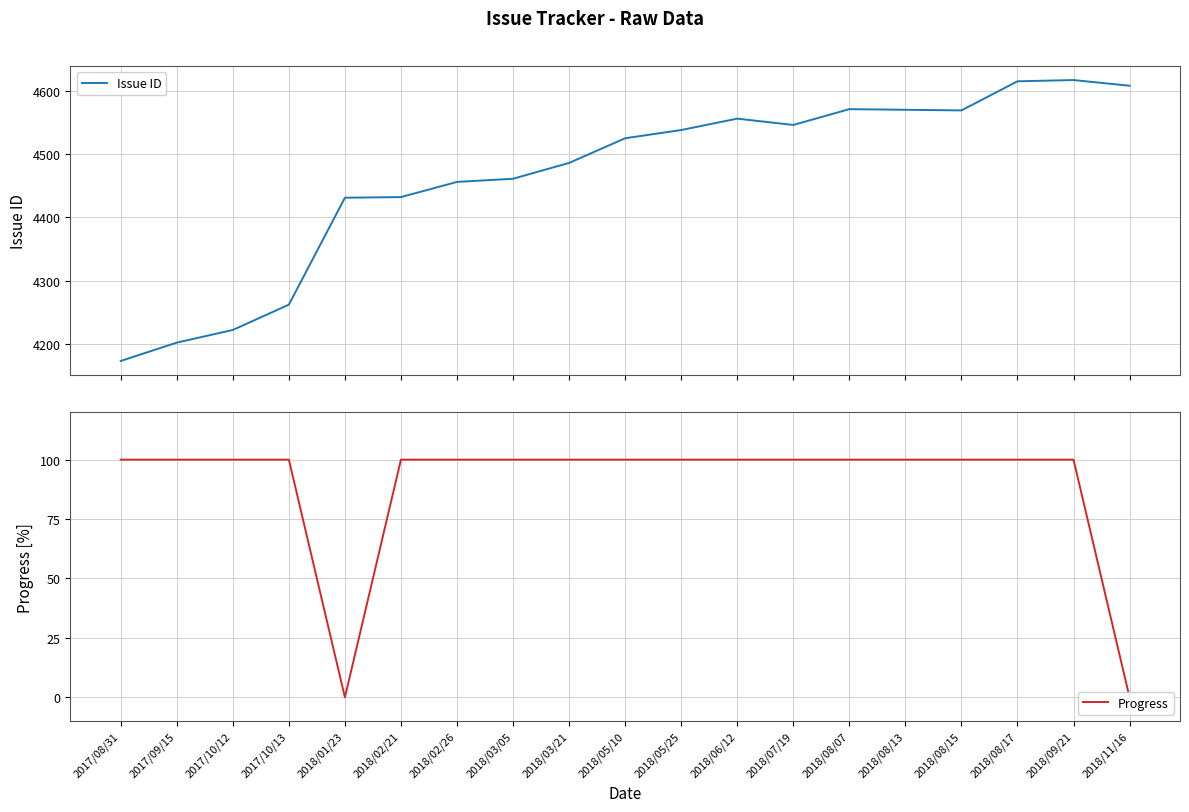

What is the label of the 7th point from the left?

2018/02/26